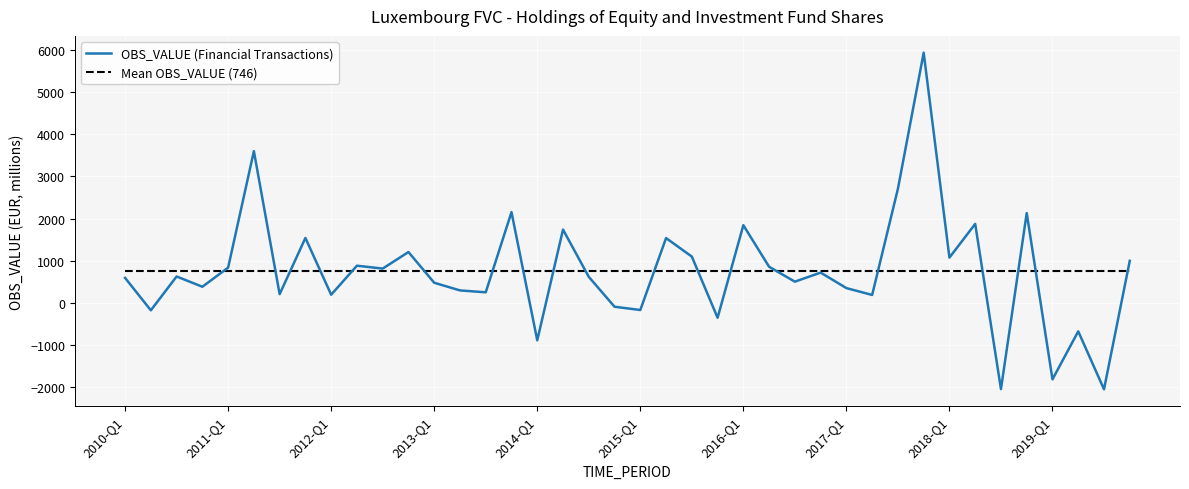

List the series in order of their peak value, highest first.

OBS_VALUE (Financial Transactions), Mean OBS_VALUE (746)